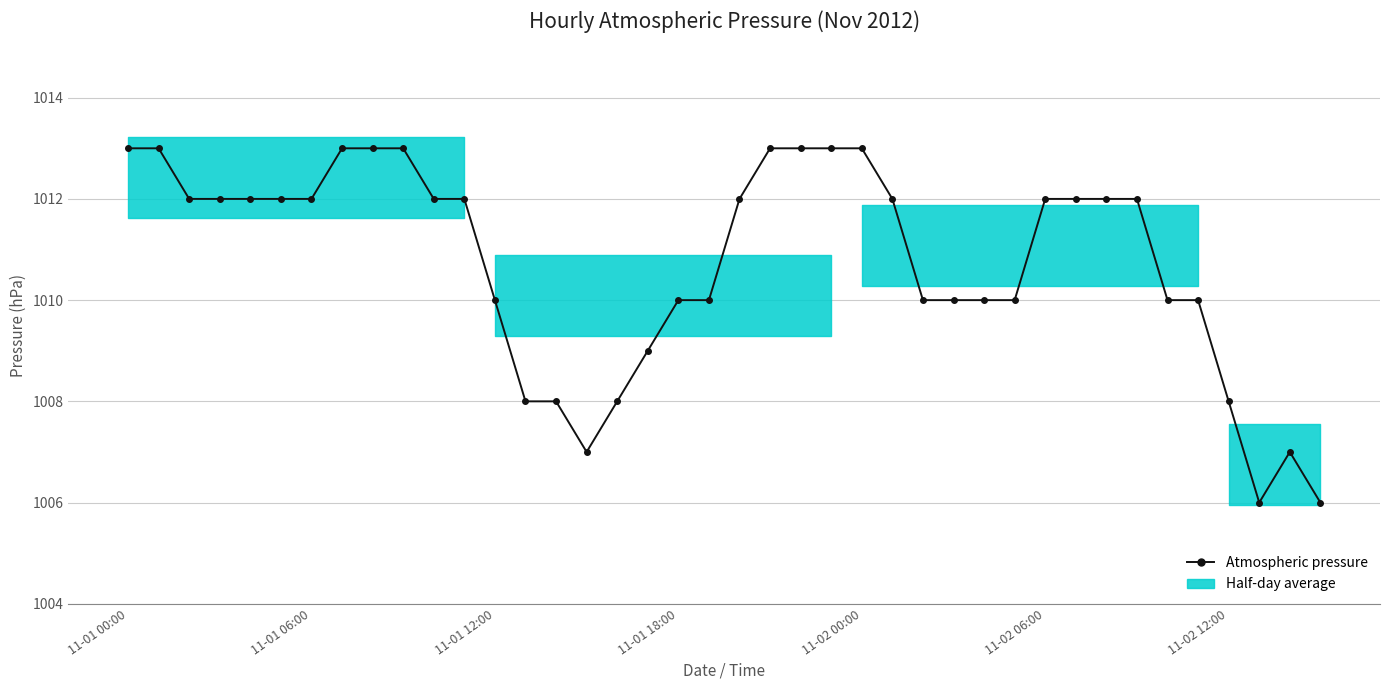

What is the sum of all values?

40430